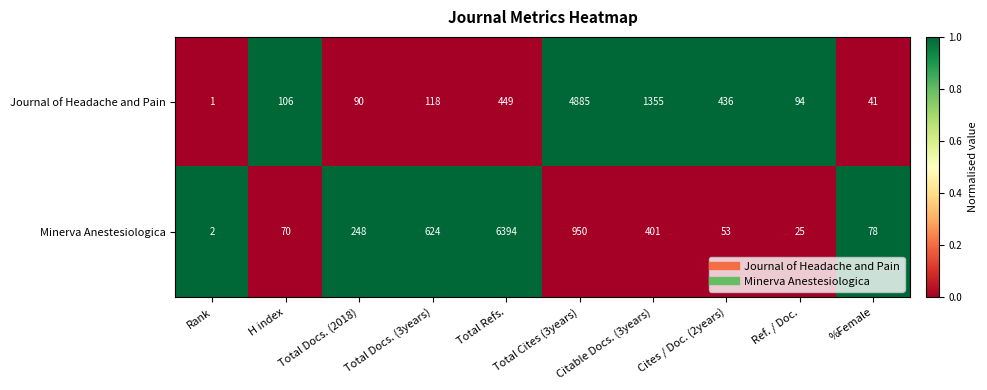

At which category does the chart reach its minimum across all series?

Rank